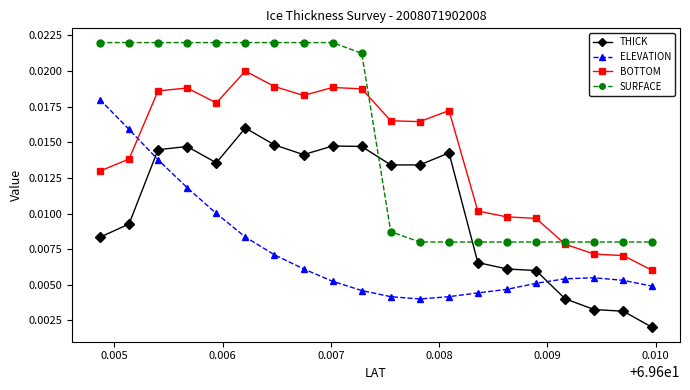

How many ELEVATION values are between 0 and 1?

20